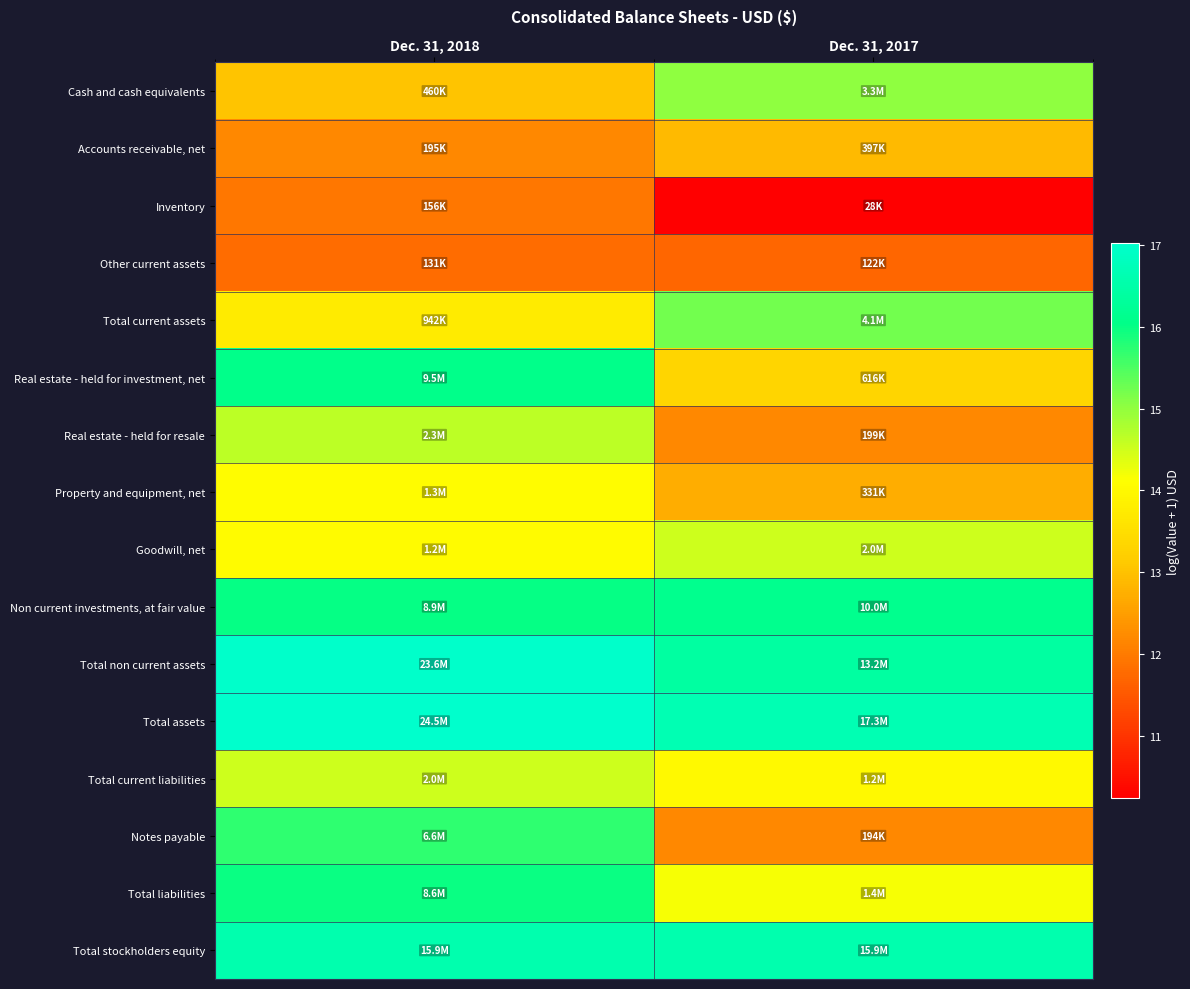

What is the greatest value displayed?

17.0